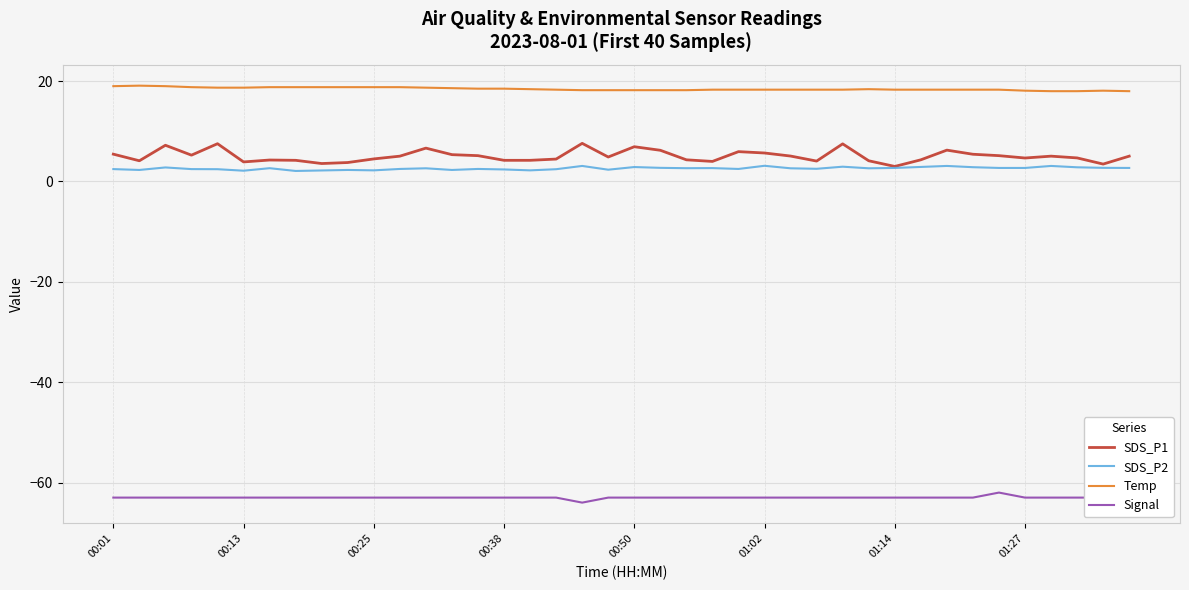

True or false: Temp and Signal cross at least once.

False